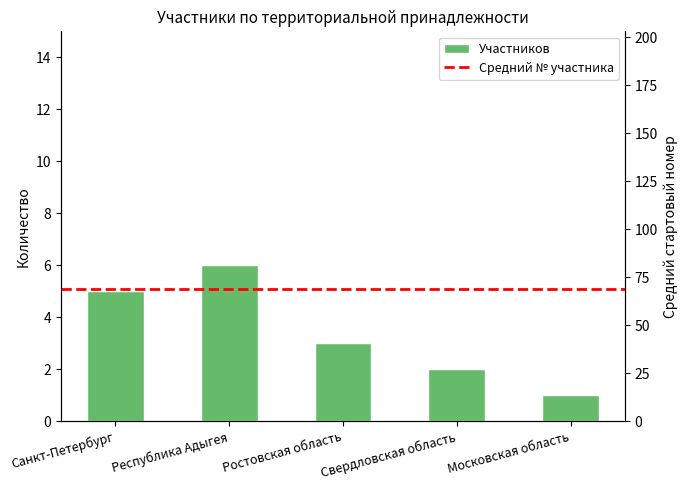

Reading right to left, list all the values displayed in this chart.

Московская область=1	Свердловская область=2	Ростовская область=3	Республика Адыгея=6	Санкт-Петербург=5